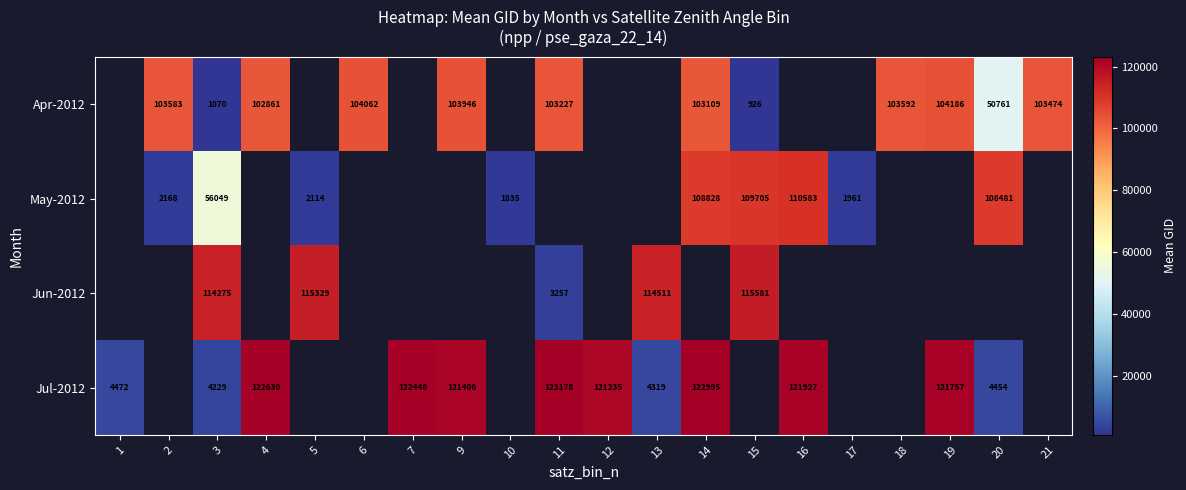

The Jun-2012 series shows 46387 at 5. True or false?

False